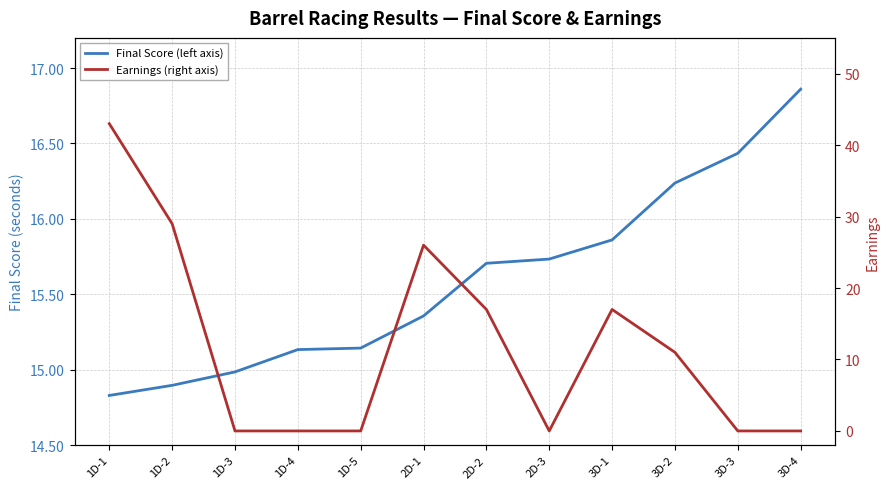

What is the difference between the highest and lowest values at 2D-1?

10.6